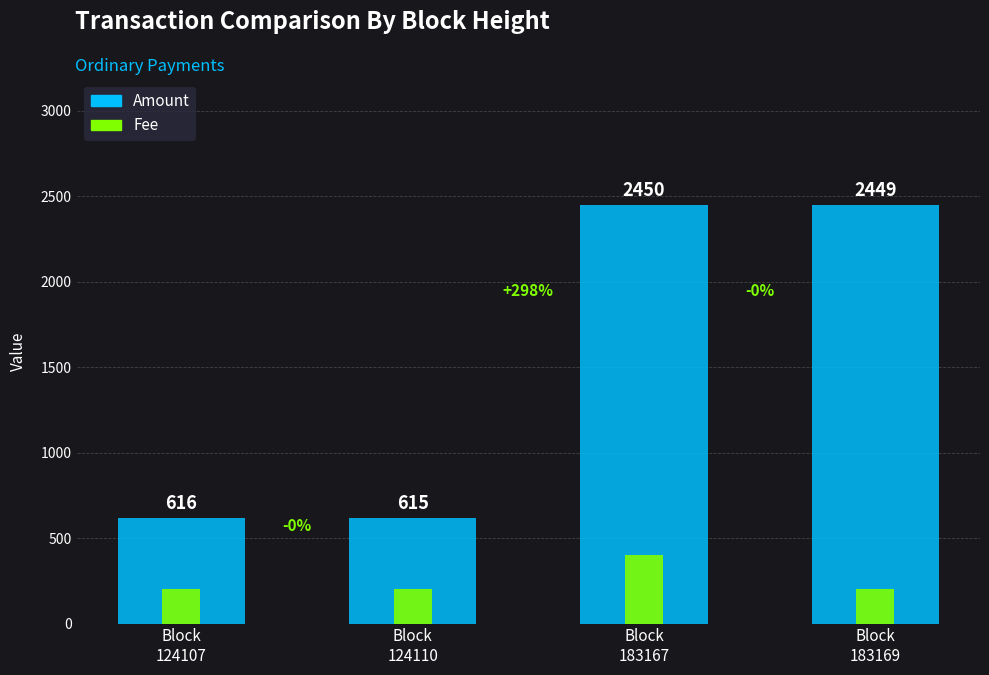

What is the difference between the maximum and minimum values in the Amount series?

1835